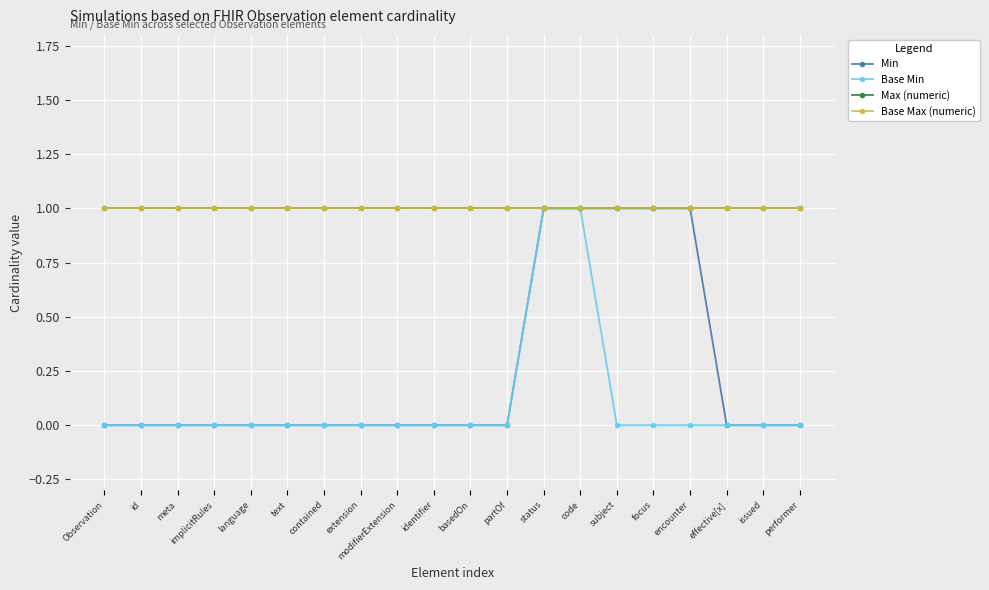

The Base Min series shows 0 at performer. True or false?

True